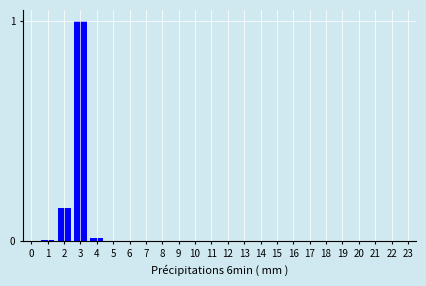

True or false: the data shows 0.0 at 12.

True